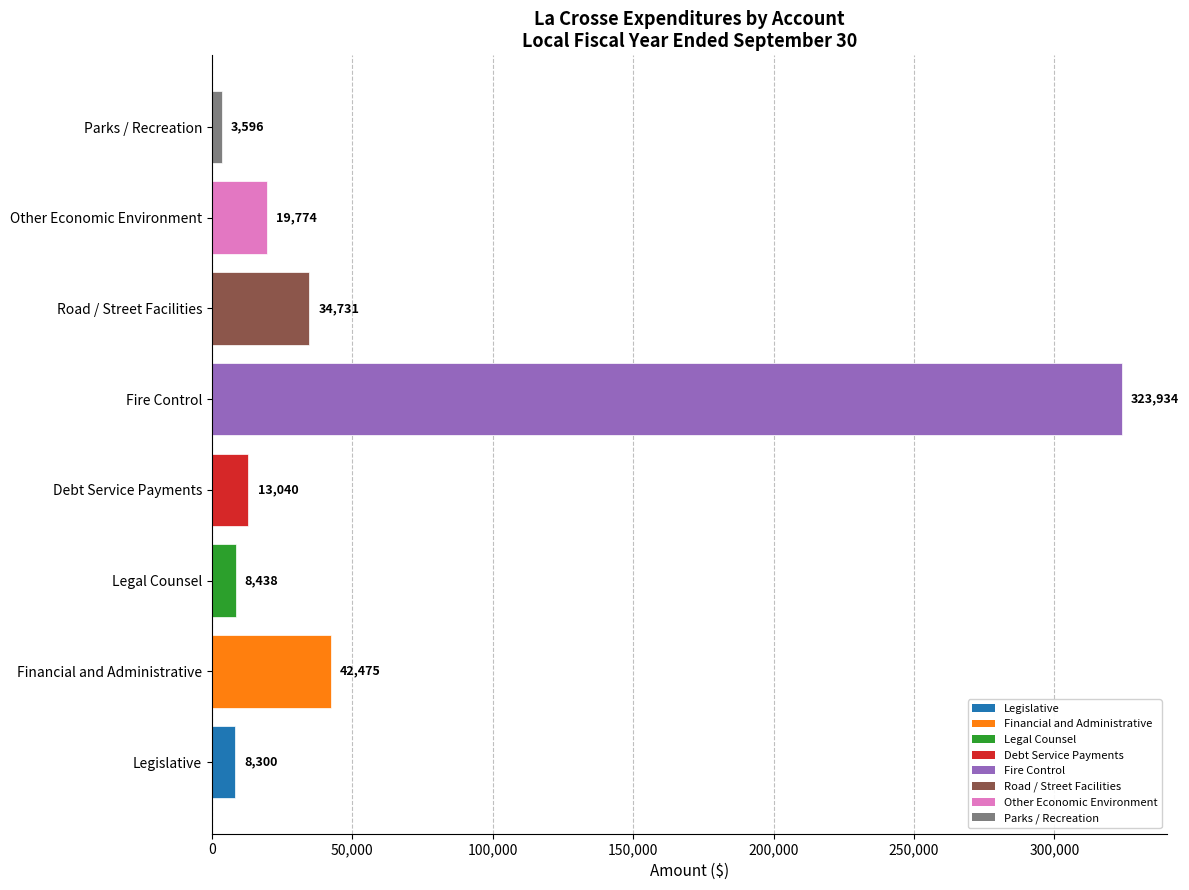

How many data points does each series have?

8